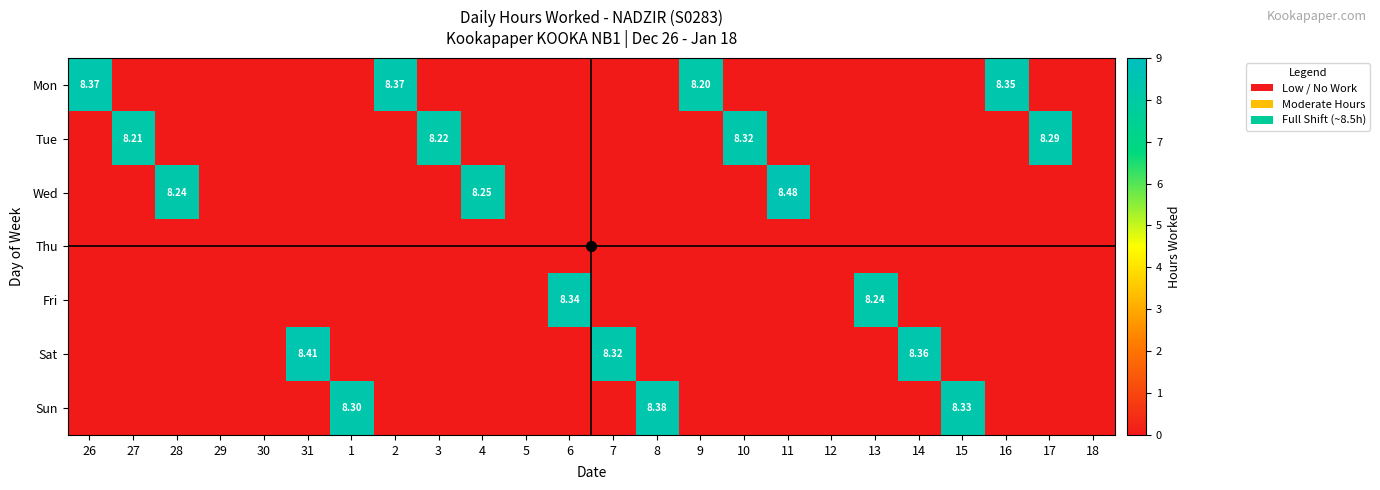

What is the difference between the second highest and minimum values in the Tue series?

8.3